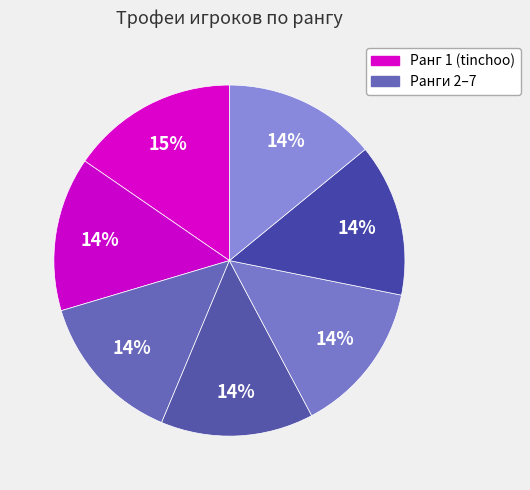

Count the number of slices in the pie.

7